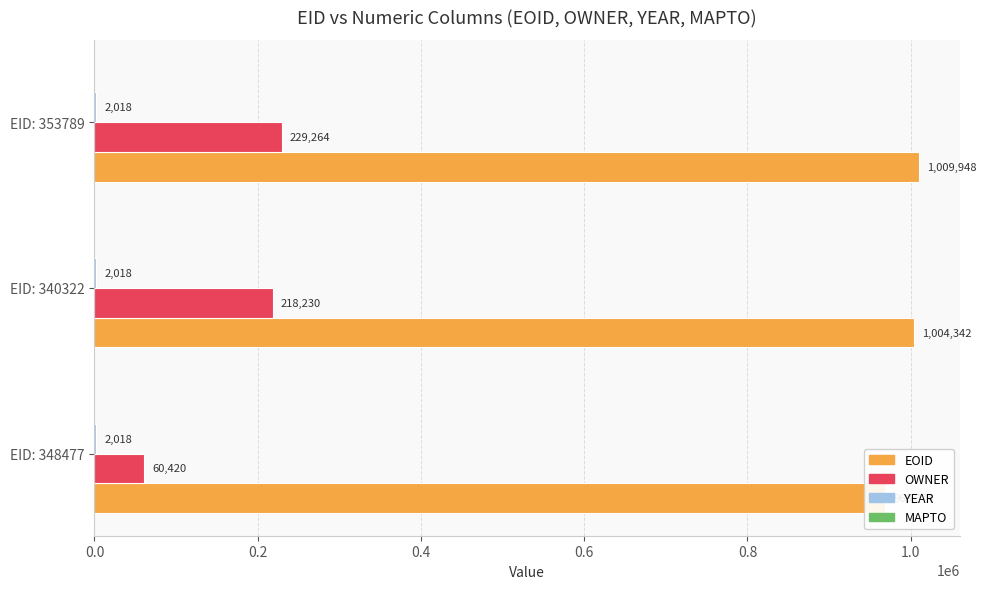

How many data points in EOID are less than 1004342?

1